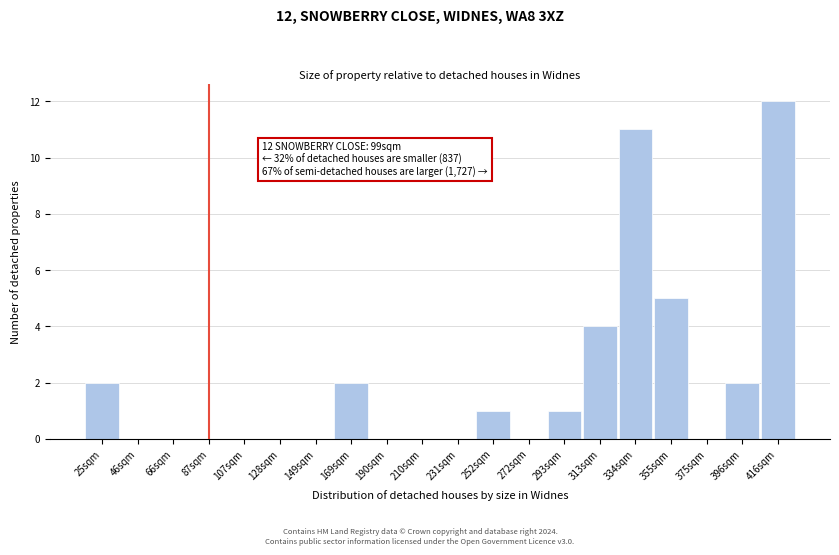

Reading left to right, list all the values displayed in this chart.

25sqm=2	46sqm=0	66sqm=0	87sqm=0	107sqm=0	128sqm=0	149sqm=0	169sqm=2	190sqm=0	210sqm=0	231sqm=0	252sqm=1	272sqm=0	293sqm=1	313sqm=4	334sqm=11	355sqm=5	375sqm=0	396sqm=2	416sqm=12